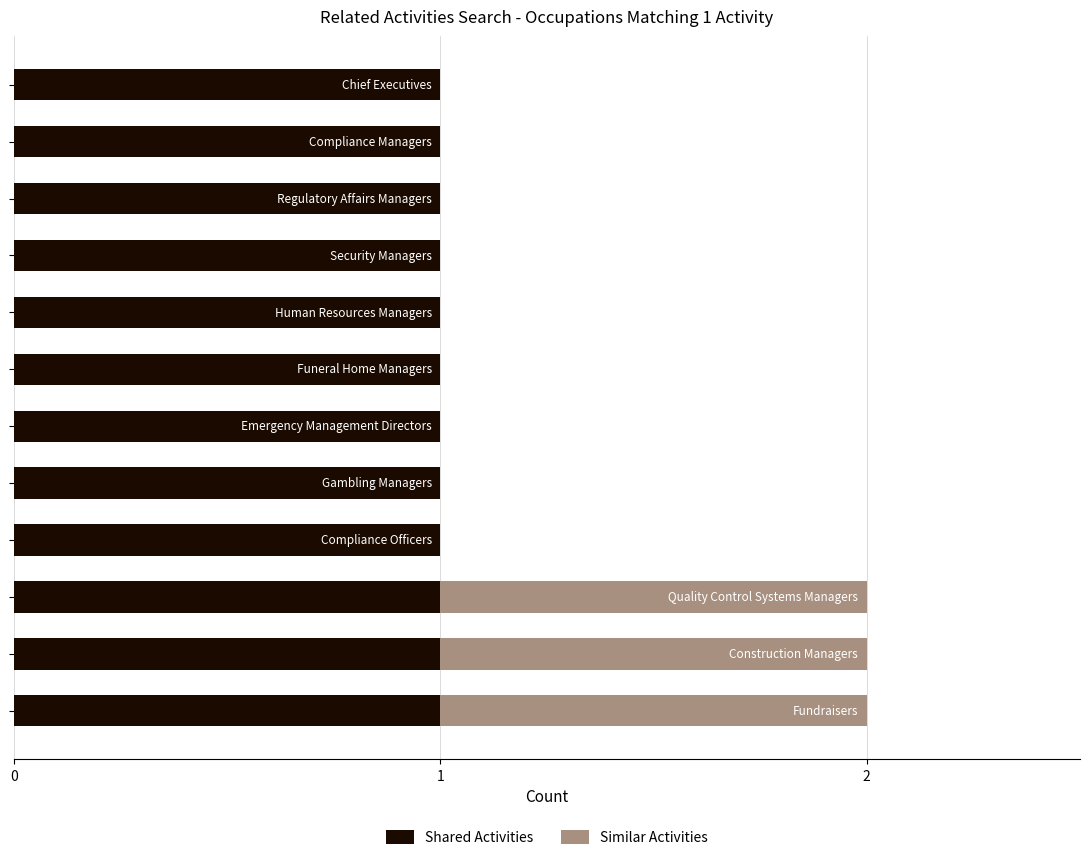

What is the sum of all Shared Activities values?

12